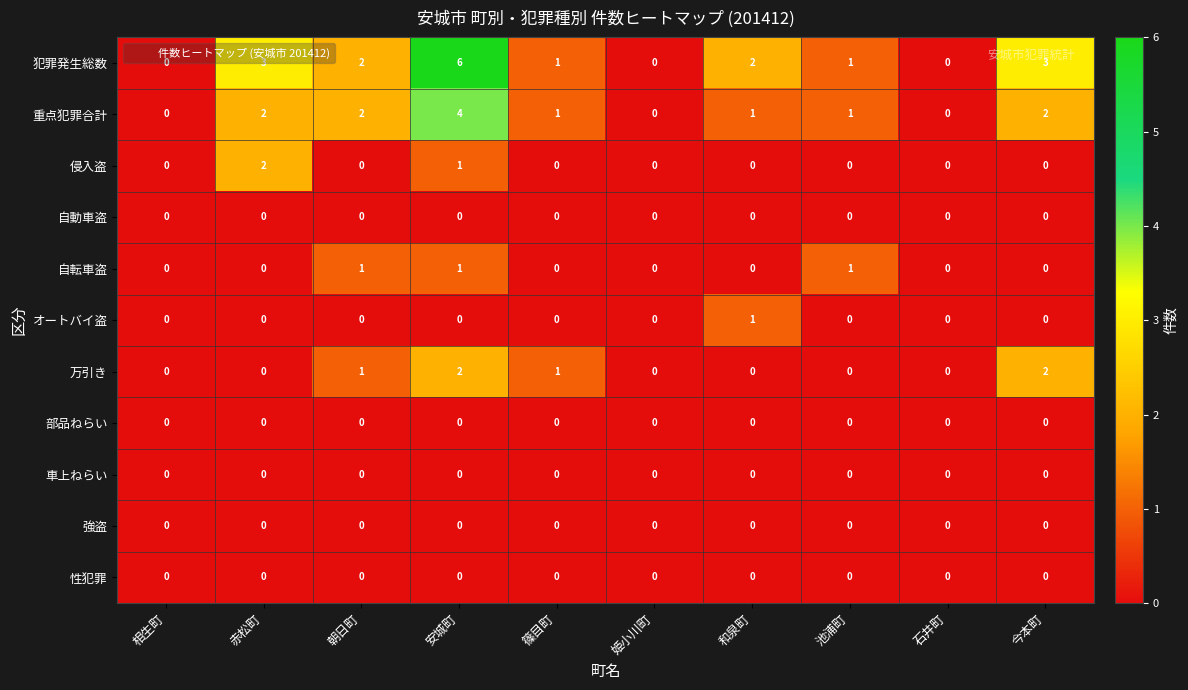

What is the sum of all 万引き values?

6